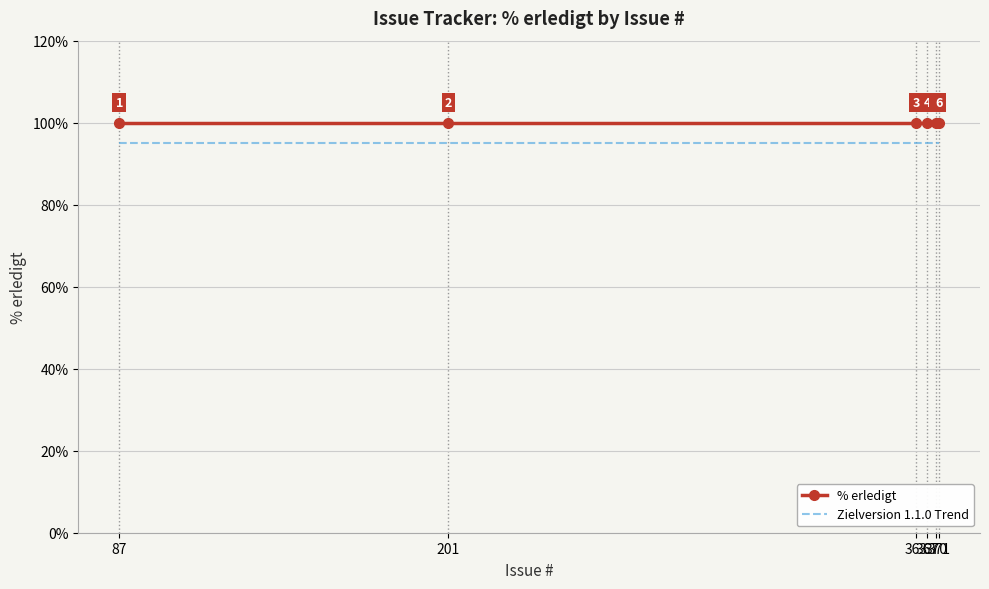

What is the minimum value shown in the chart?

95